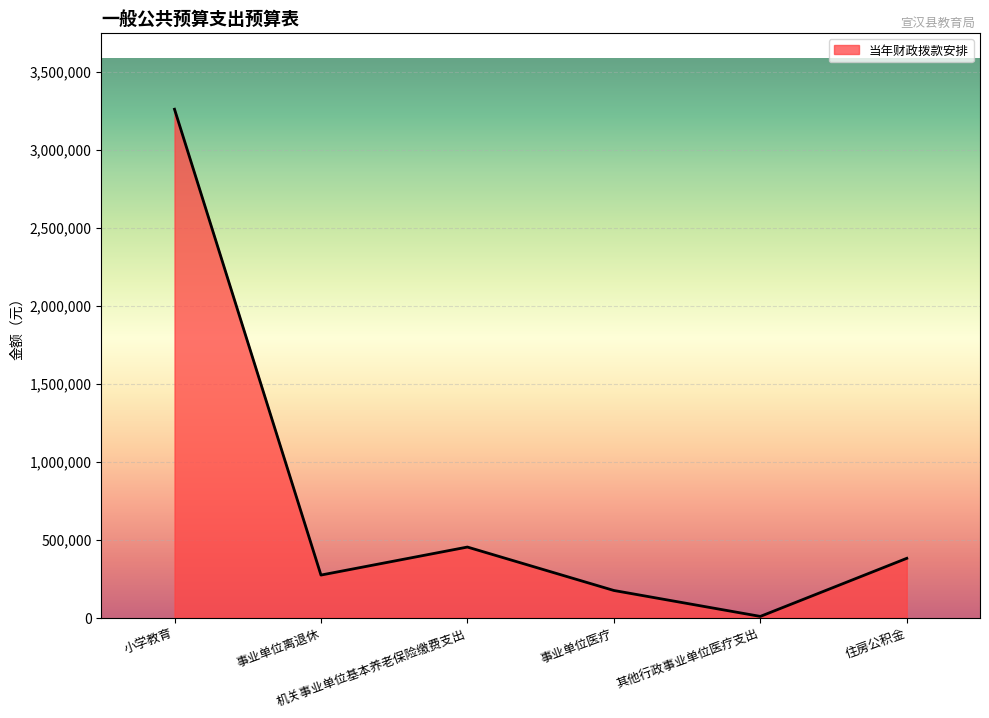

What is the sum of all values?

4546854